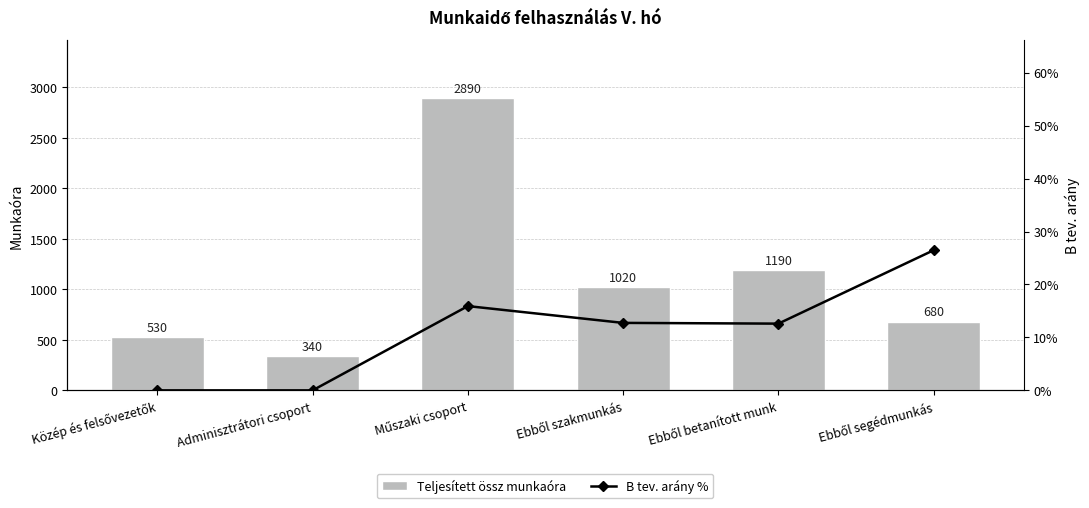

Which series changed the most between Műszaki csoport and Ebből segédmunkás?

Teljesített össz munkaóra